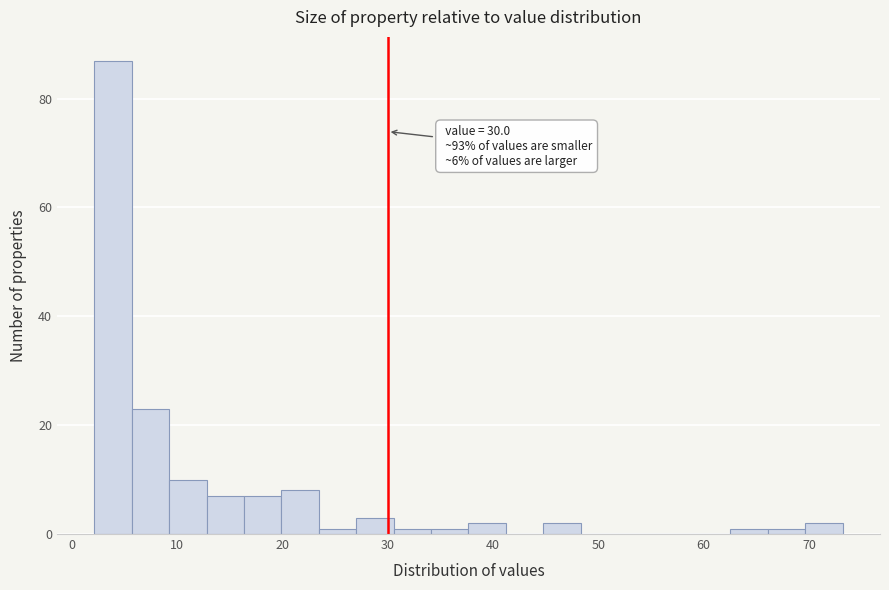

Read against the x-axis, roughly where is the centre of the tallest bar?

4